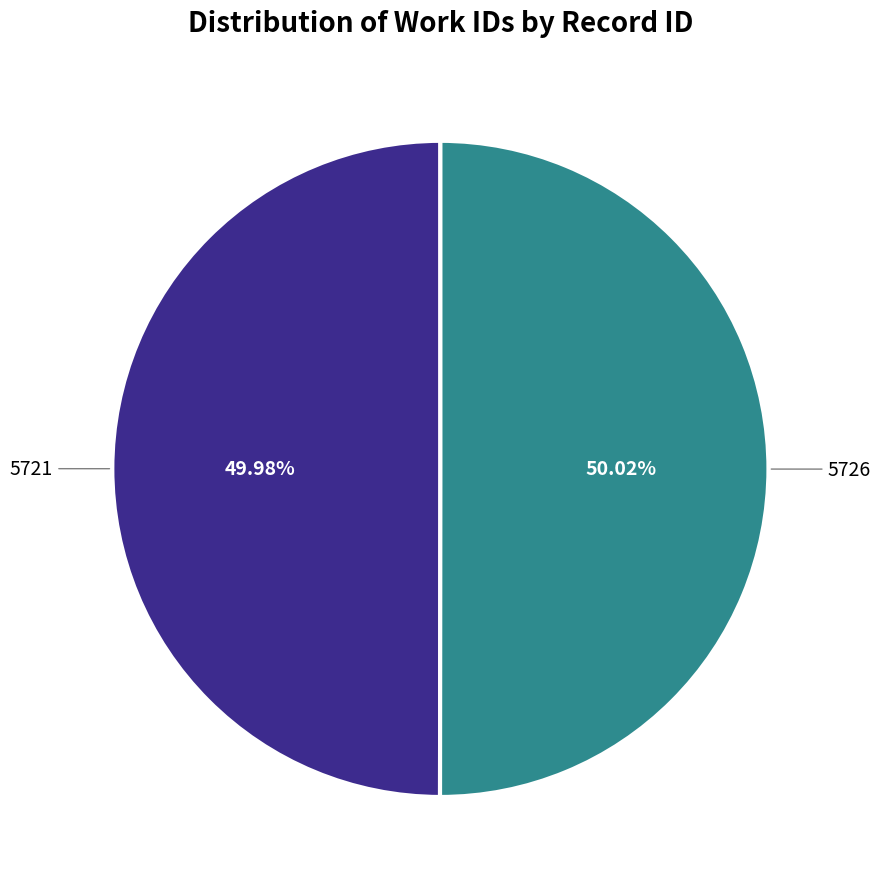

To the nearest percent, what is the combined percentage of 5726 and 5721?

100%